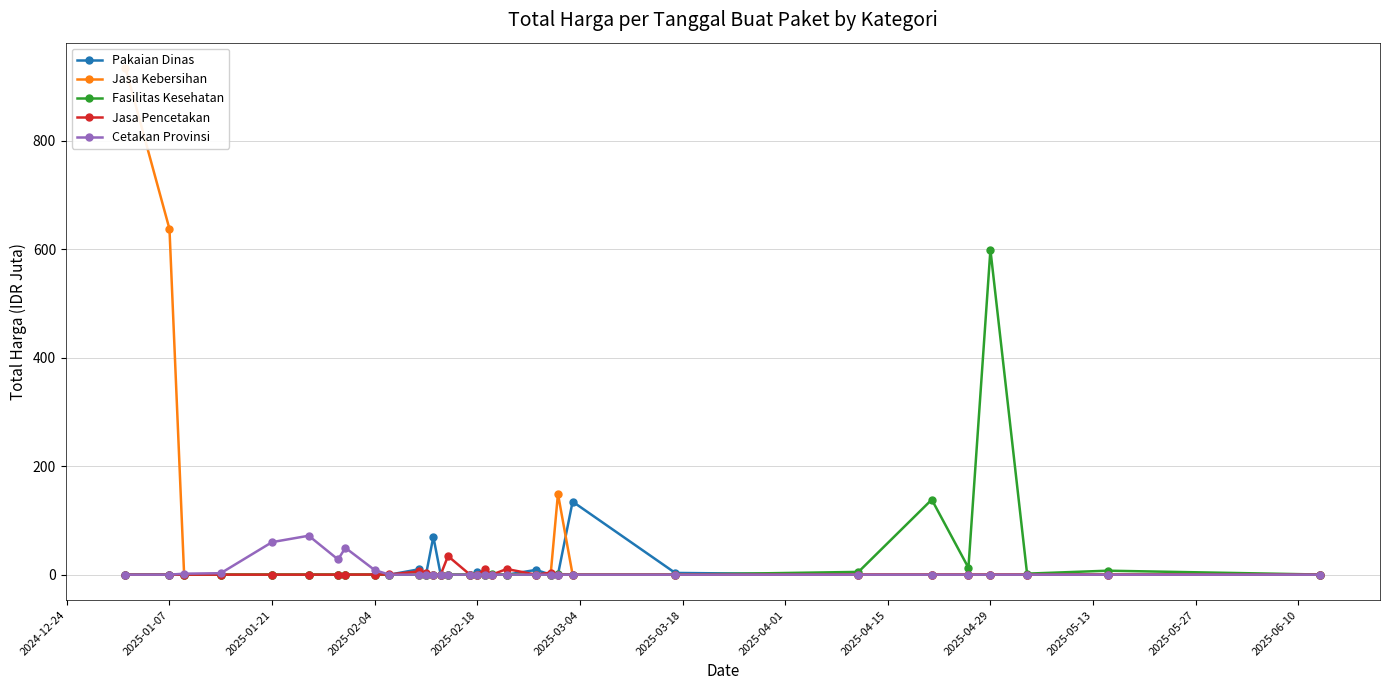

True or false: Cetakan Provinsi has more than 1 interior local peaks.

True